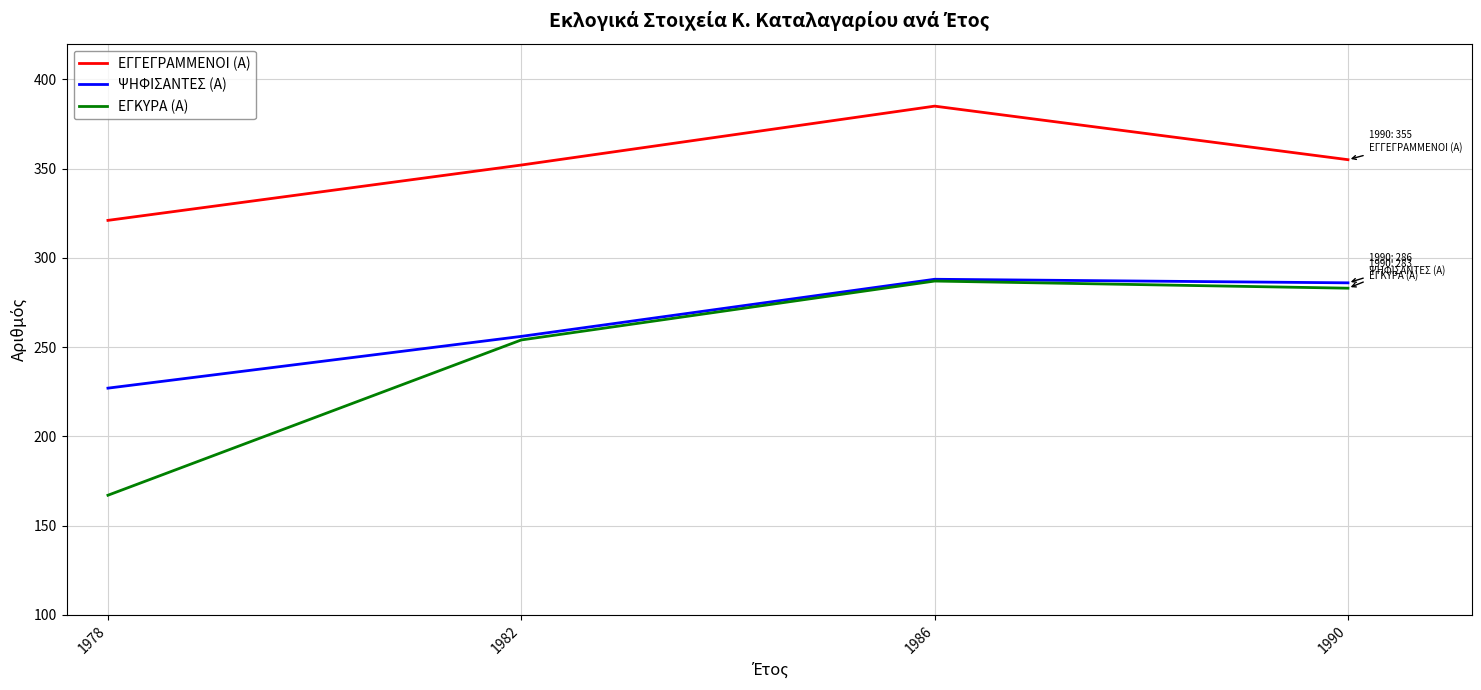

Where is ΕΓΚΥΡΑ (Α) nearest to the value 227?

1982